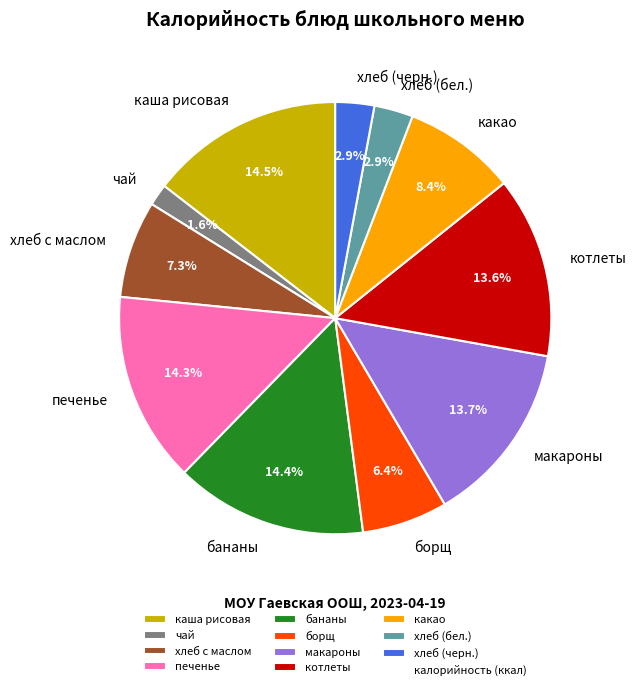

Is бананы the majority of the pie?

No